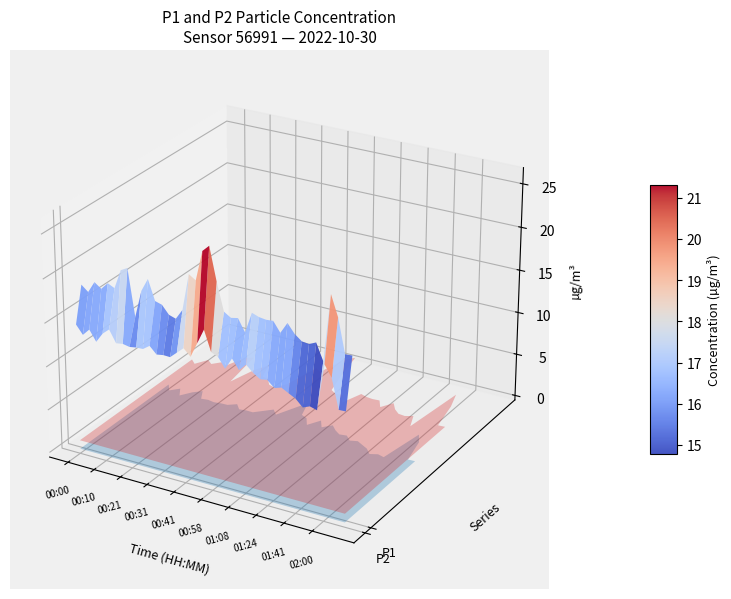

Reading left to right, transcribe all the data shown in this chart.

P1: 18.5	17.9	19.2	18.6	19.4	19.1	21.2	21.7	16.4	19.5	21.0	18.7	18.5	17.6	17.3	18.5	22.6	22.1	25.6	26.3	22.6	19.4	18.9	19.1	17.7	20.1	19.8	19.7	19.8	18.6	19.9	18.9	18.3	18.2	18.6	16.7	24.2	21.9	18.1	18.1
P2: 14.5	13.5	14.3	13.1	14.2	14.9	13.5	13.6	13.5	13.6	13.6	14.2	13.4	13.5	13.5	14.2	14.9	14.1	15.8	17.6	15.2	14.9	13.8	15.1	14.0	14.8	14.1	13.6	13.8	13.1	13.3	12.9	12.5	11.7	12.0	11.8	17.1	15.8	12.5	12.5